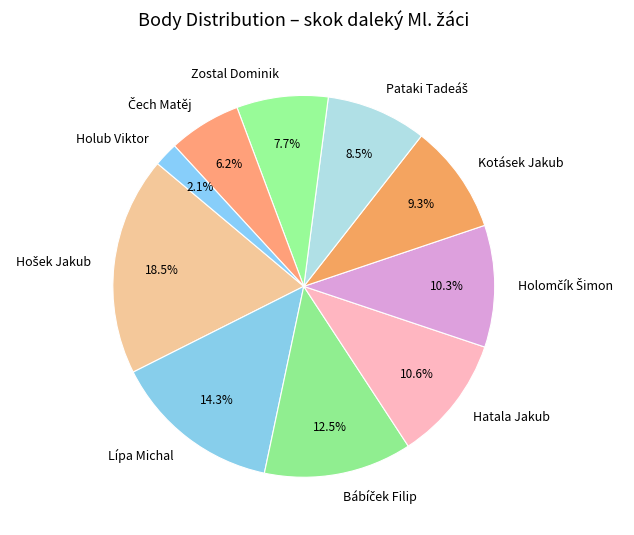

What percentage do Hatala Jakub and Lípa Michal together represent?

24.9%